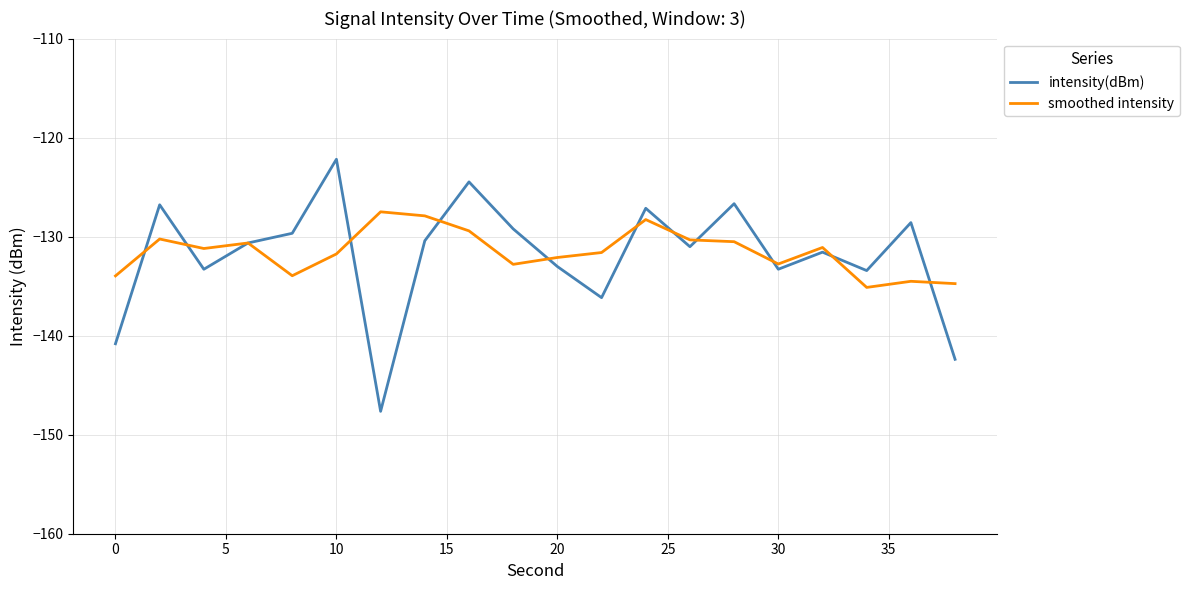

Which series has the largest range (max minus min)?

intensity(dBm)